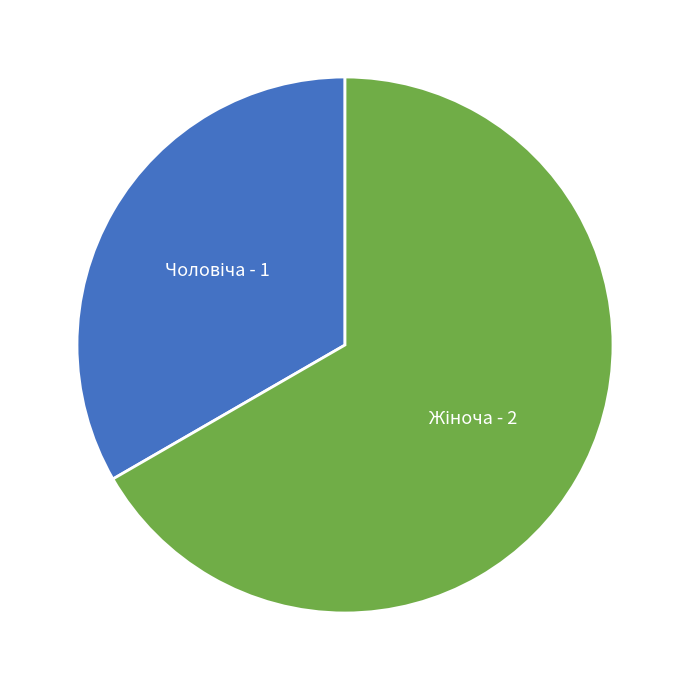

Is there a majority slice in this chart?

Yes